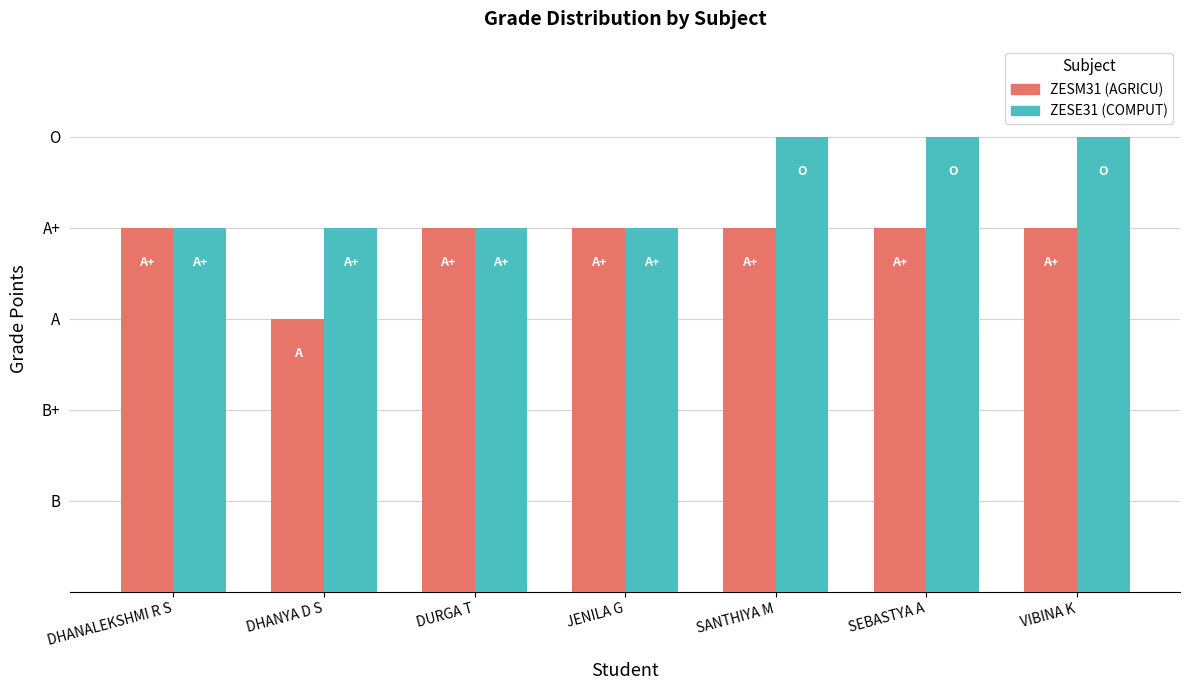

What is the value of the ZESM31 (AGRICU) bar at the 2nd from the left?

3